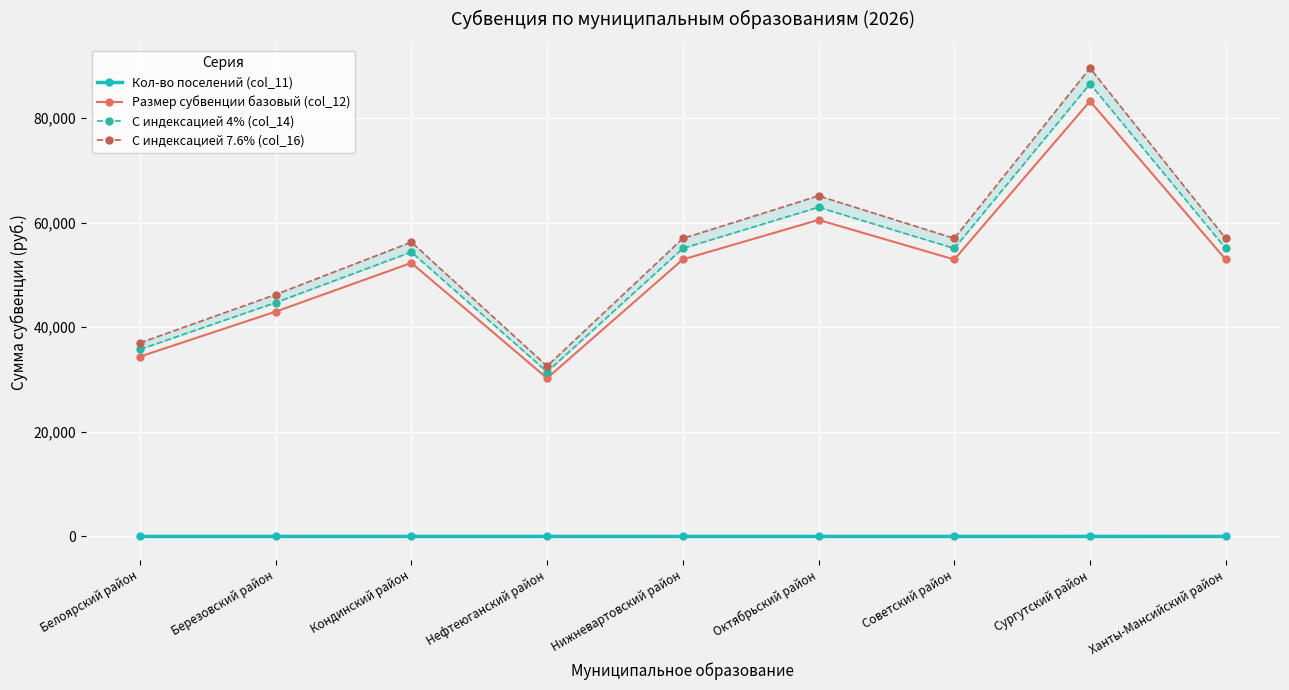

At which label is С индексацией 4% (col_14) closest to 58998?

Нижневартовский район